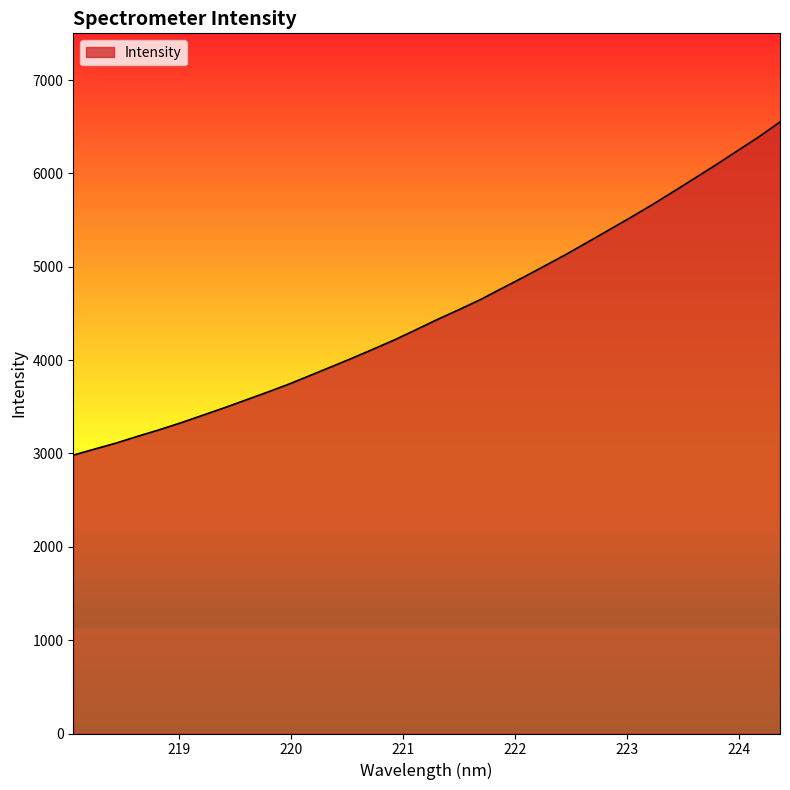

How many distinct data groups are displayed?

1